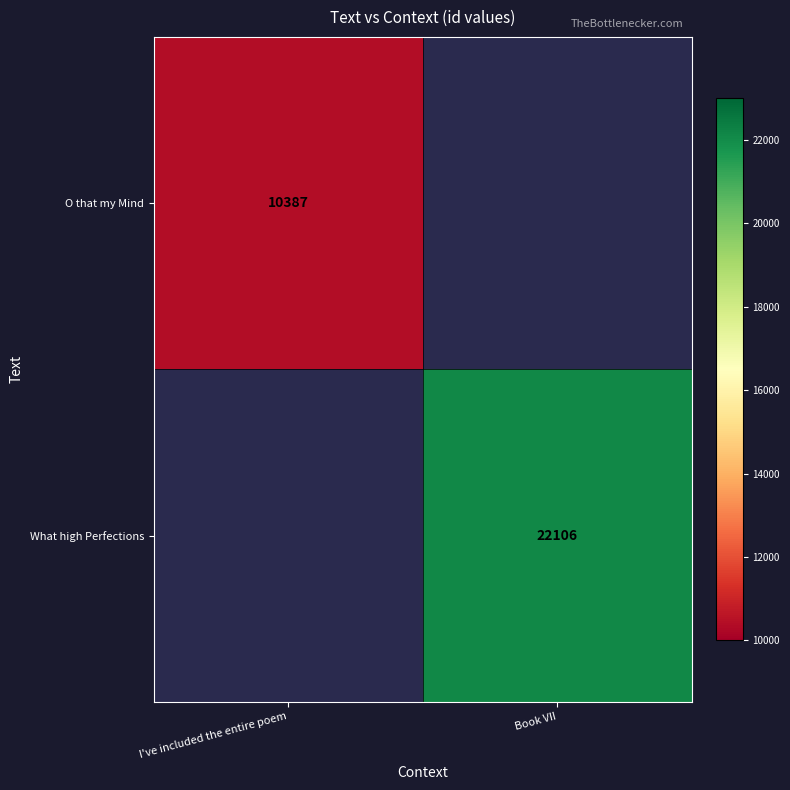

True or false: O that my Mind has a value of 10387 at I've included the entire poem.

True